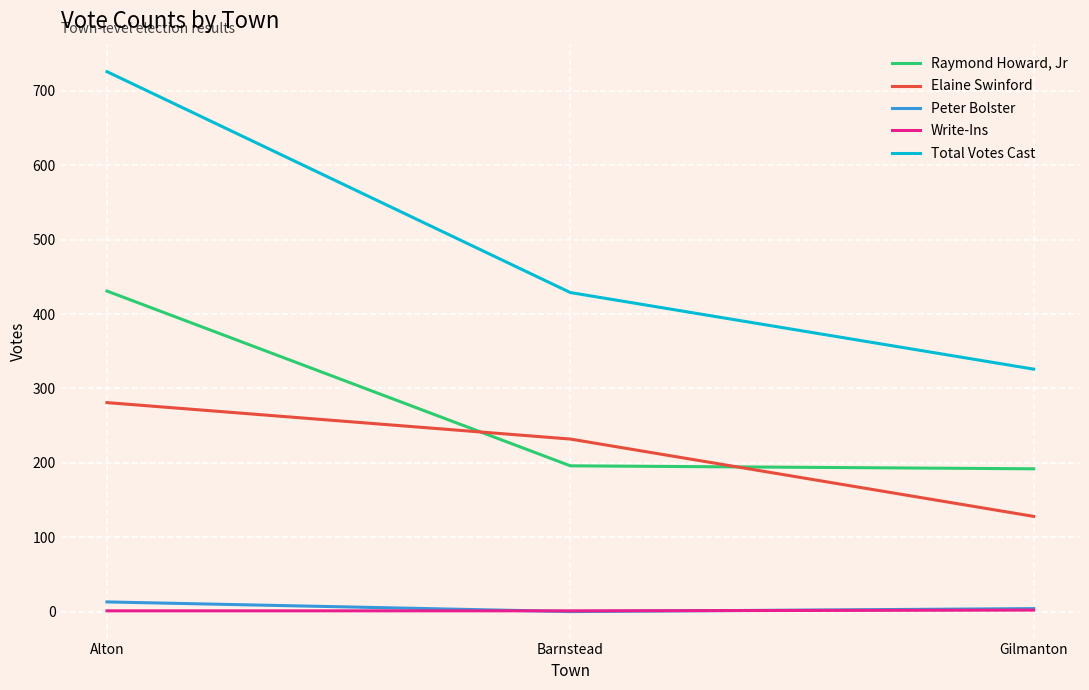

What position from the right is Alton?

3